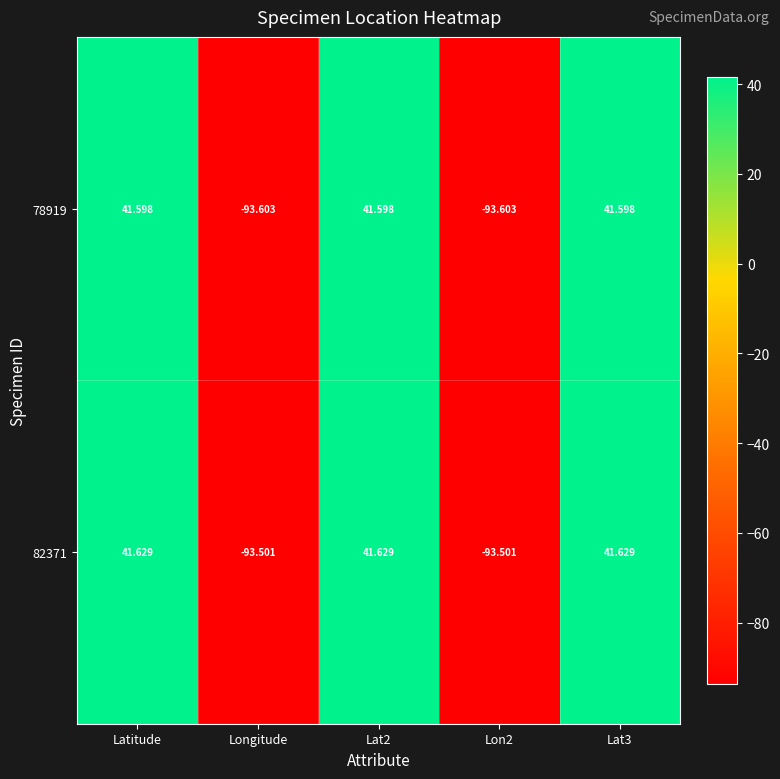

Where does the 78919 series first go above 41?

Latitude